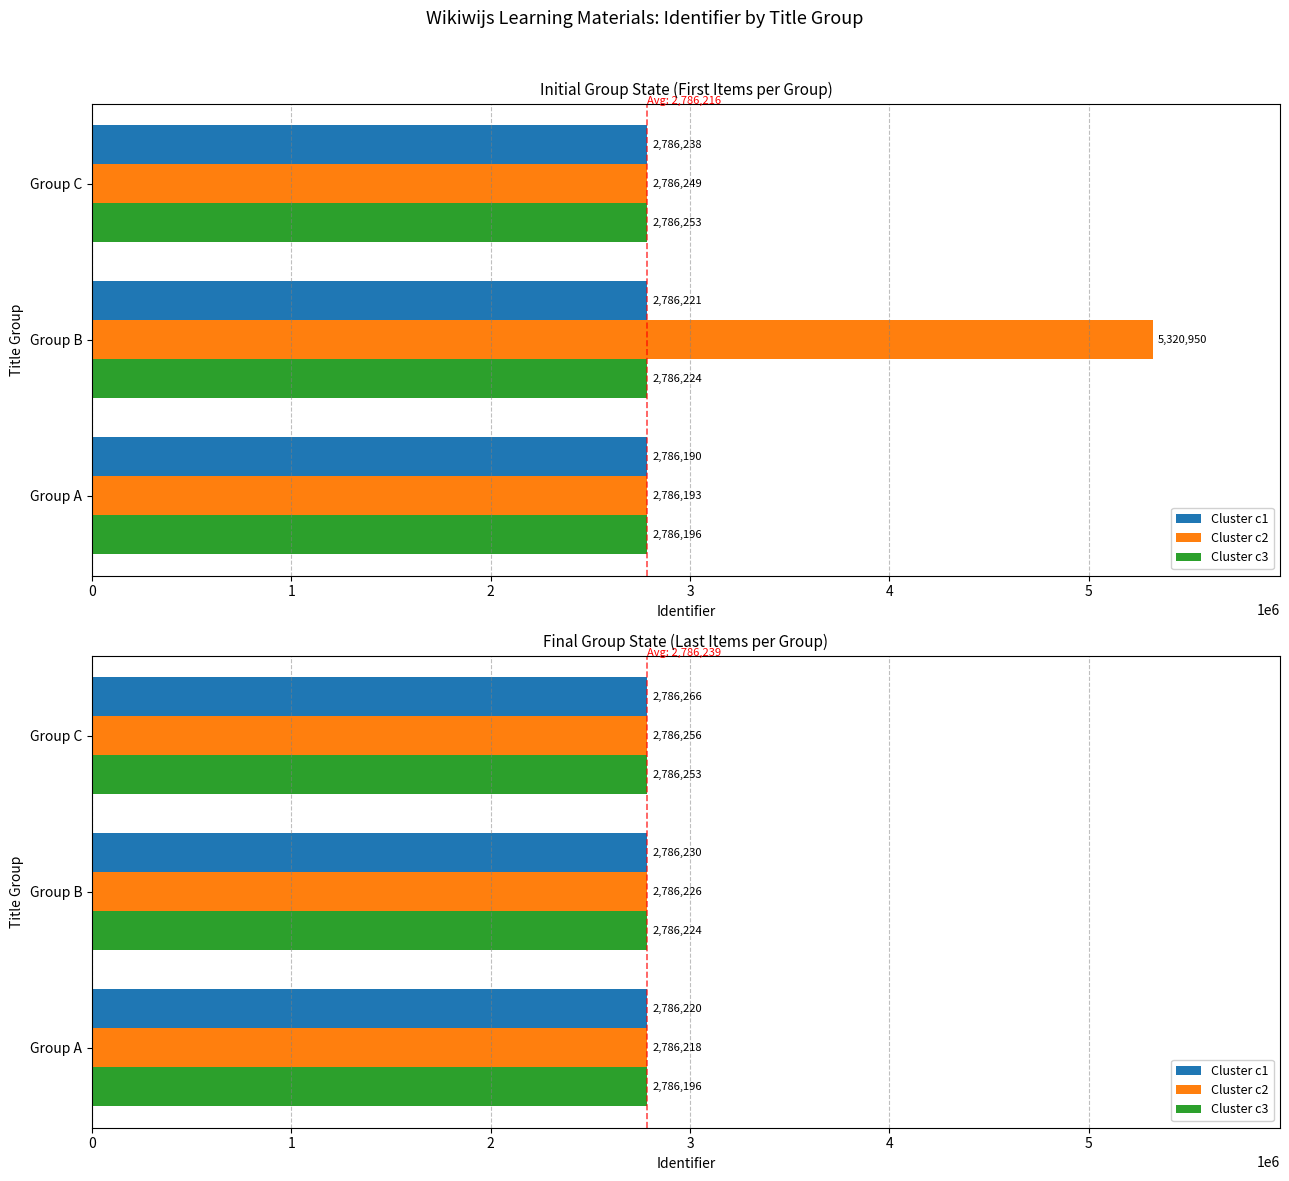

Where does the Cluster c2 series first go above 2786226?

Group C